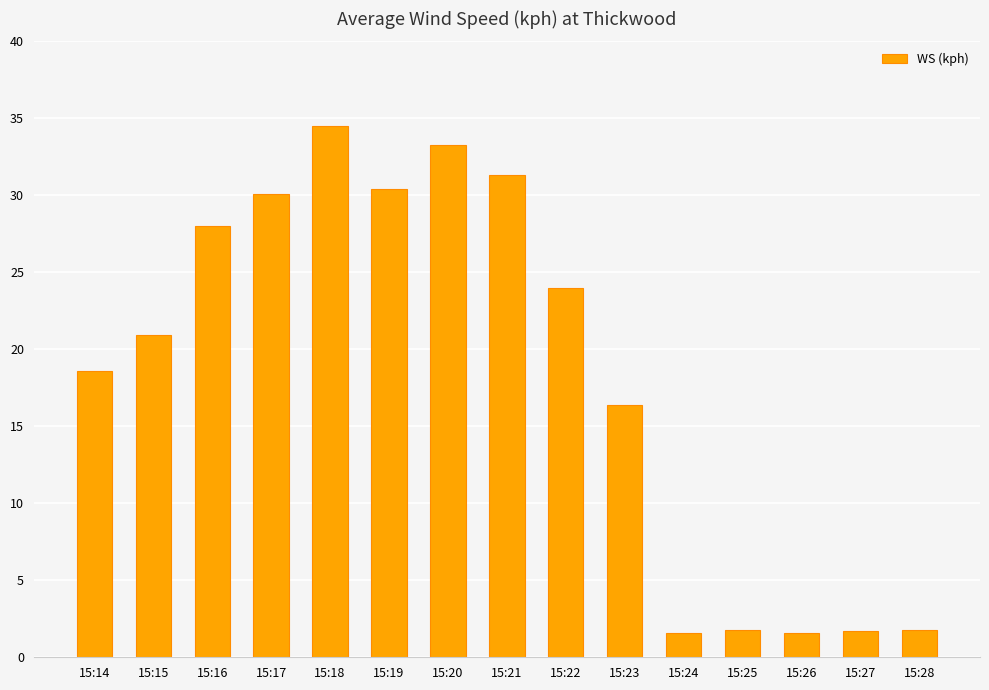

What is the change in value from 15:21 to 15:28?

-29.5